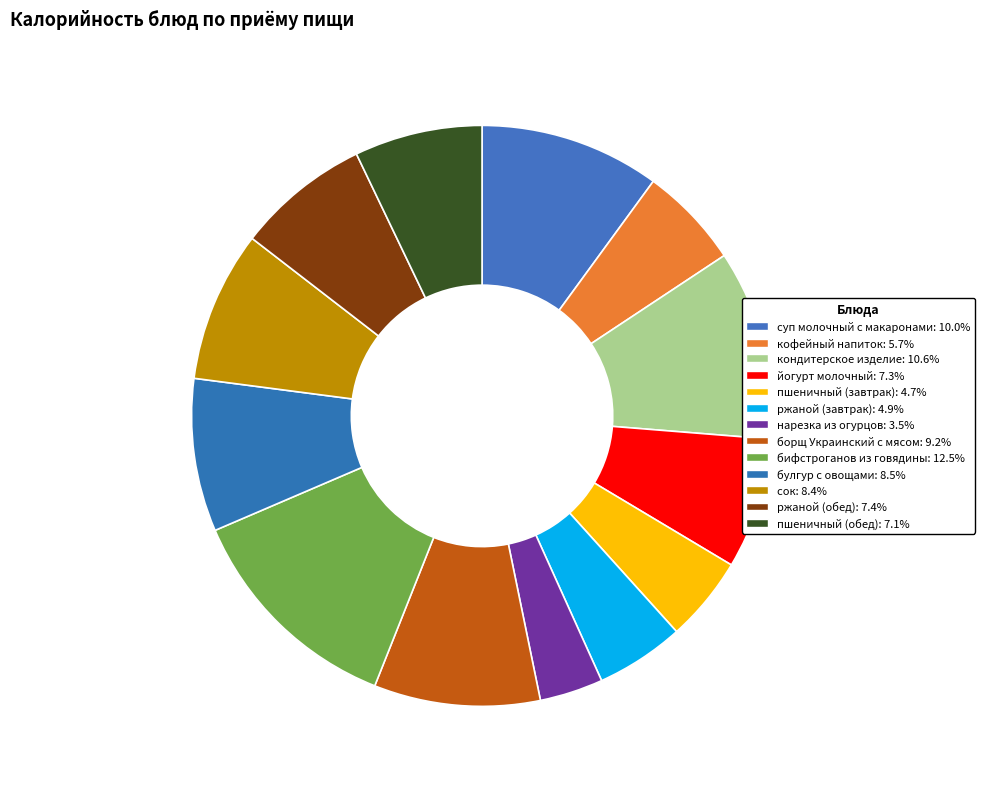

Which slice is the largest?

бифстроганов из говядины